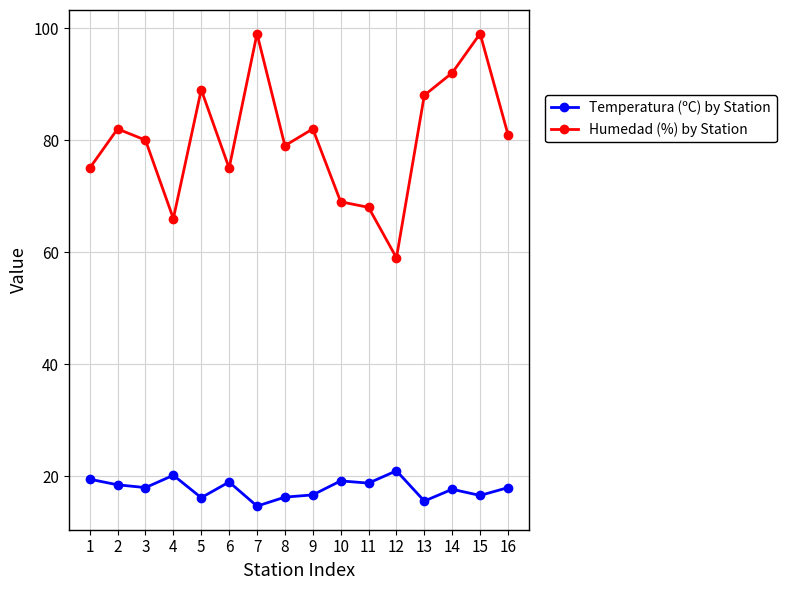

Read the Humedad (%) by Station value at 11.

68.0